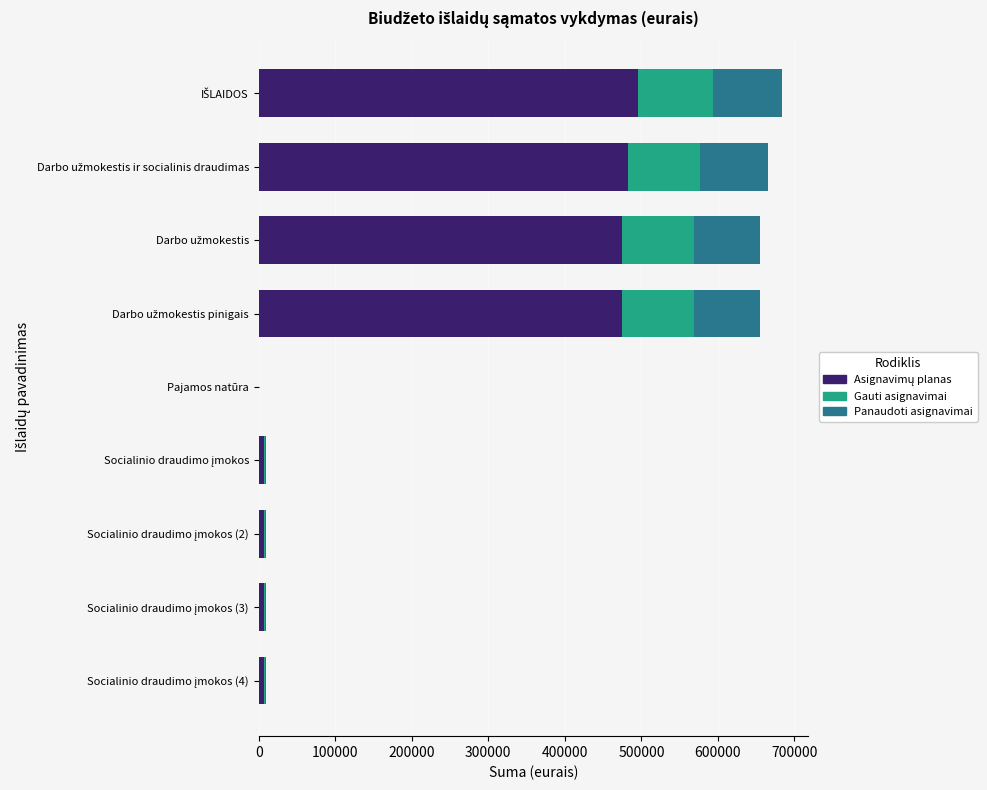

What is the value of the Gauti asignavimai bar at the 3rd from the left?

93000.0